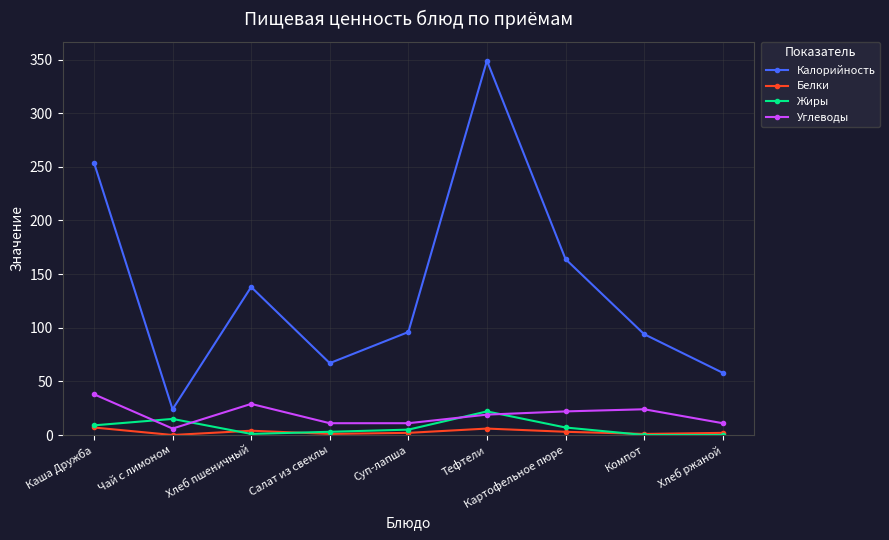

At which category is the sum across all series the highest?

Тефтели